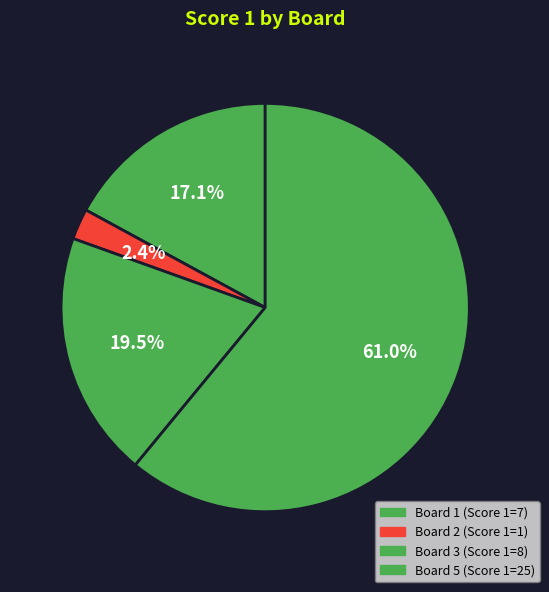

How many segments does this pie chart have?

4